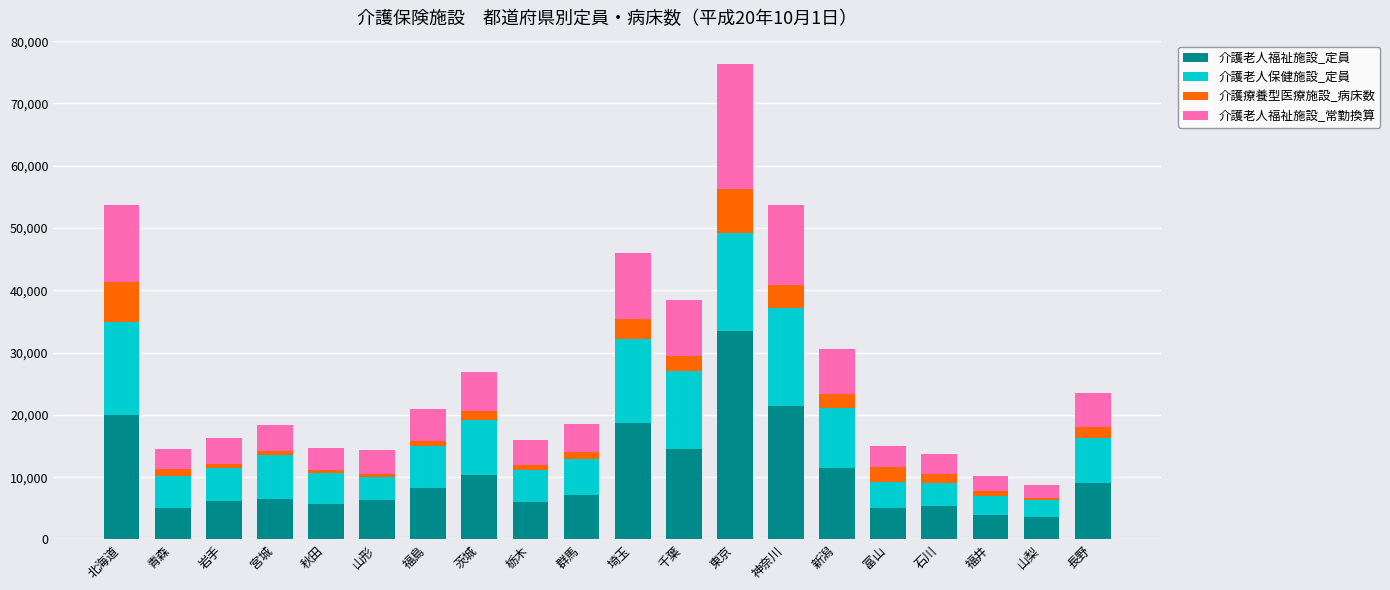

What is the maximum value for 介護老人福祉施設_定員?

33490